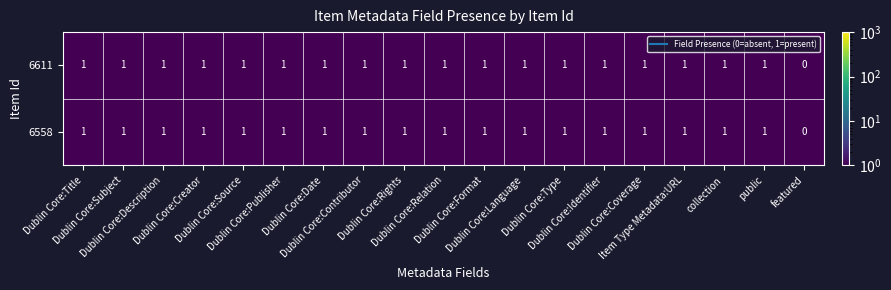

How many 6611 values are between 1 and 2?

18